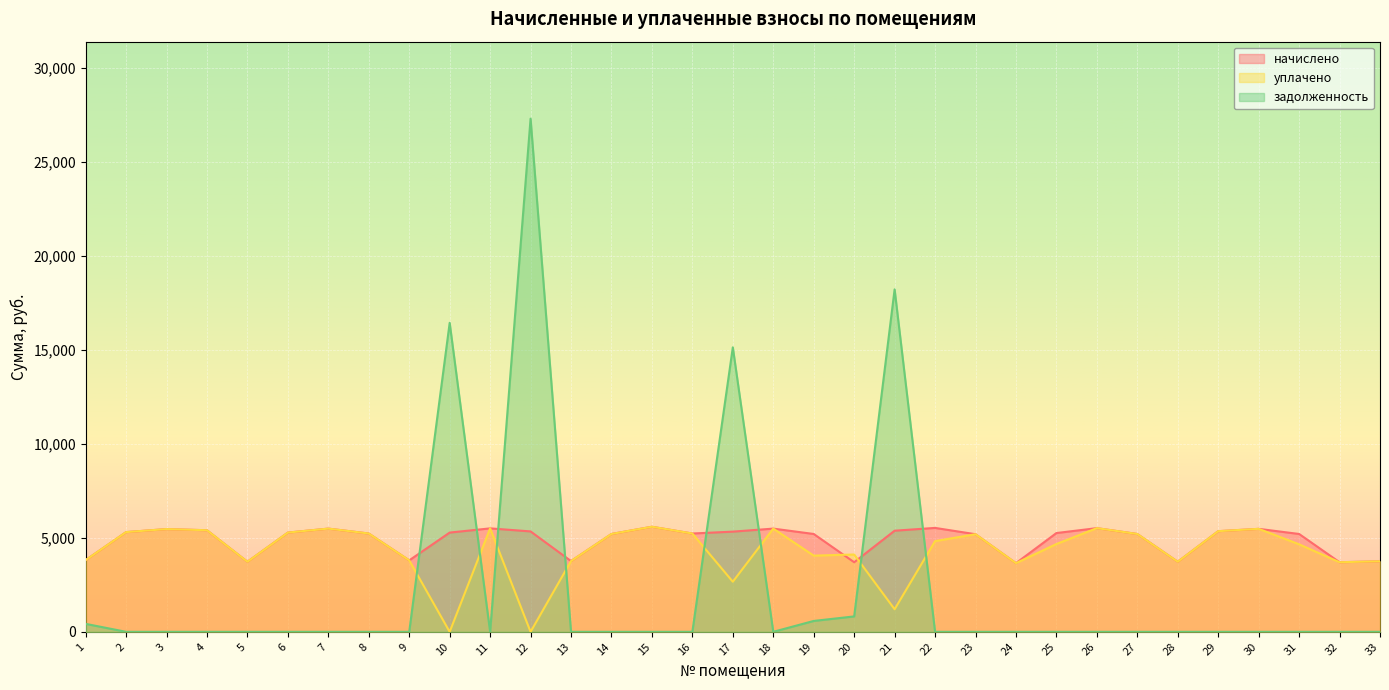

At which category is the sum across all series the highest?

12